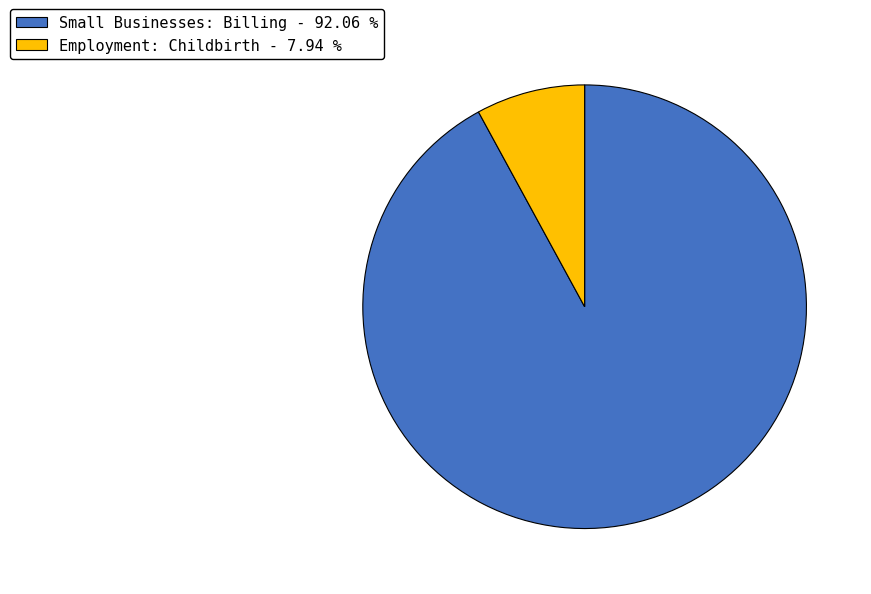

Which has a higher value, Small Businesses: Billing - 92.06 % or Employment: Childbirth - 7.94 %?

Small Businesses: Billing - 92.06 %